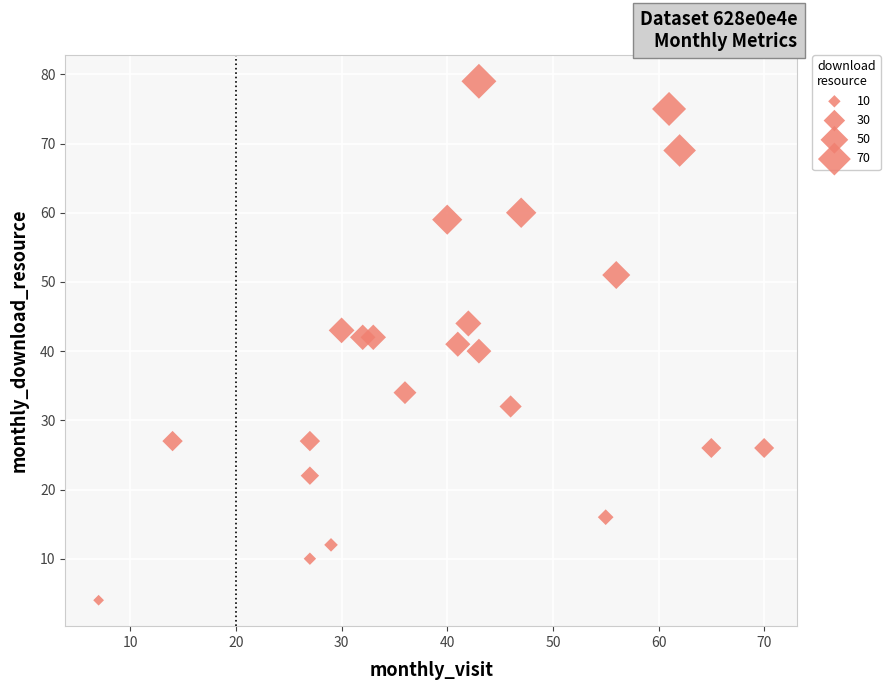

What is the range of X values (max minus min)?

63